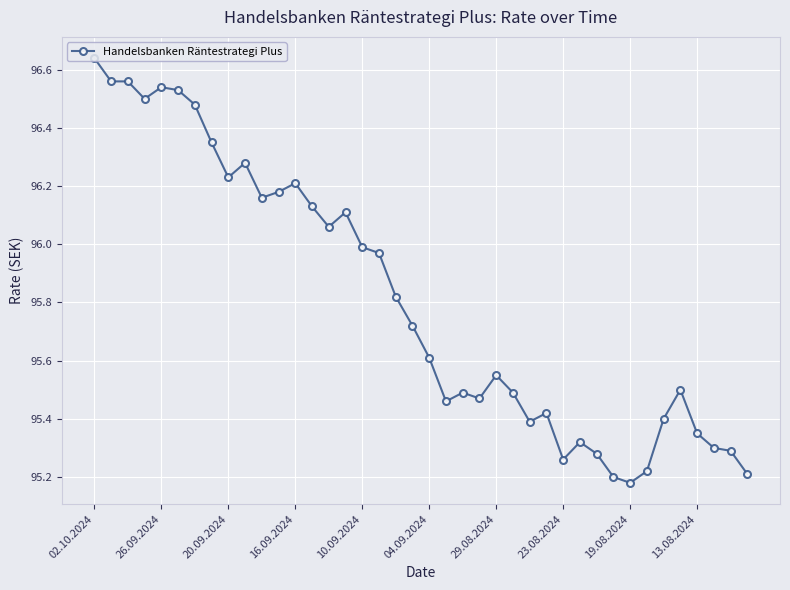

What is the difference between the second highest and minimum values?

1.4